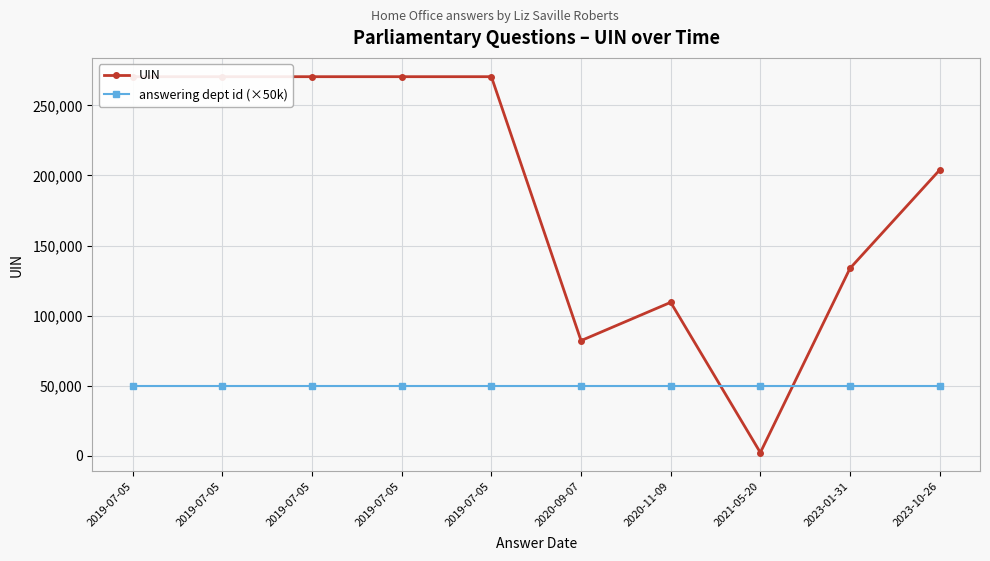

List the series in order of their overall mean, highest first.

UIN, answering dept id (×50k)